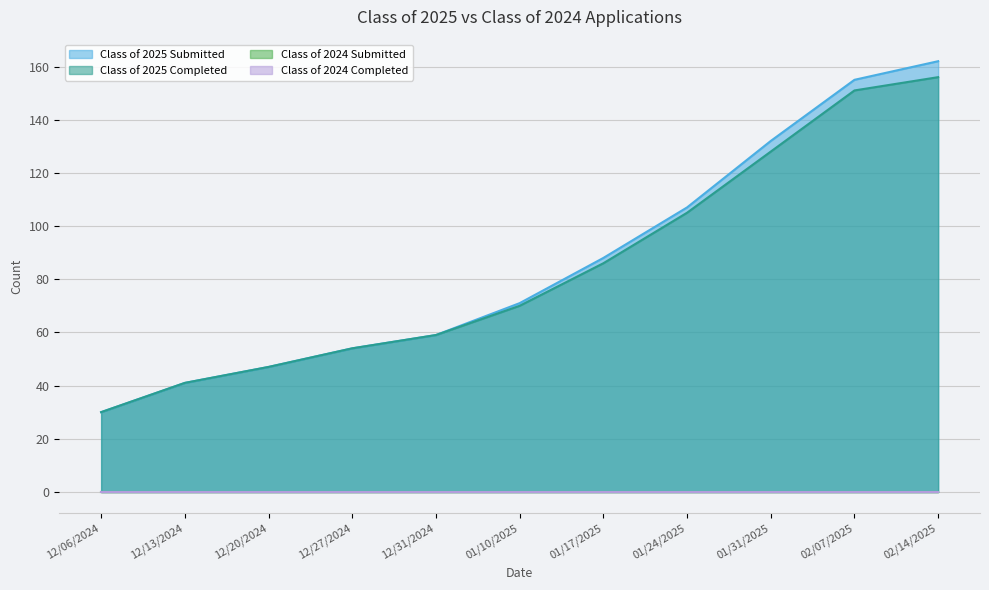

At which category is the sum across all series the highest?

02/14/2025